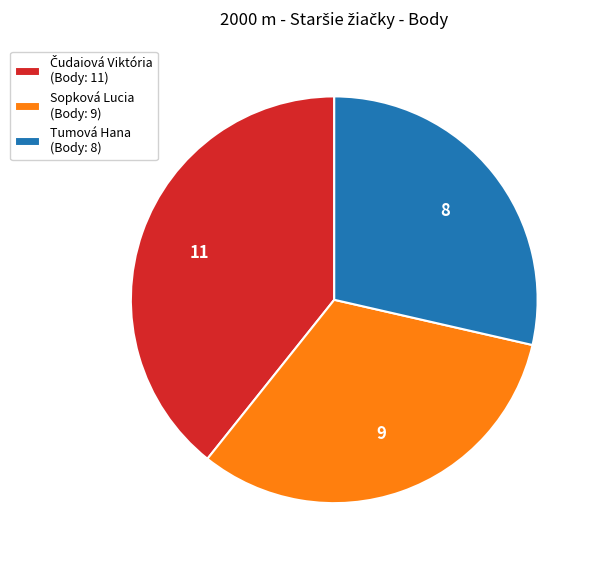

True or false: Sopková Lucia (Body: 9) accounts for 32% of the total.

True